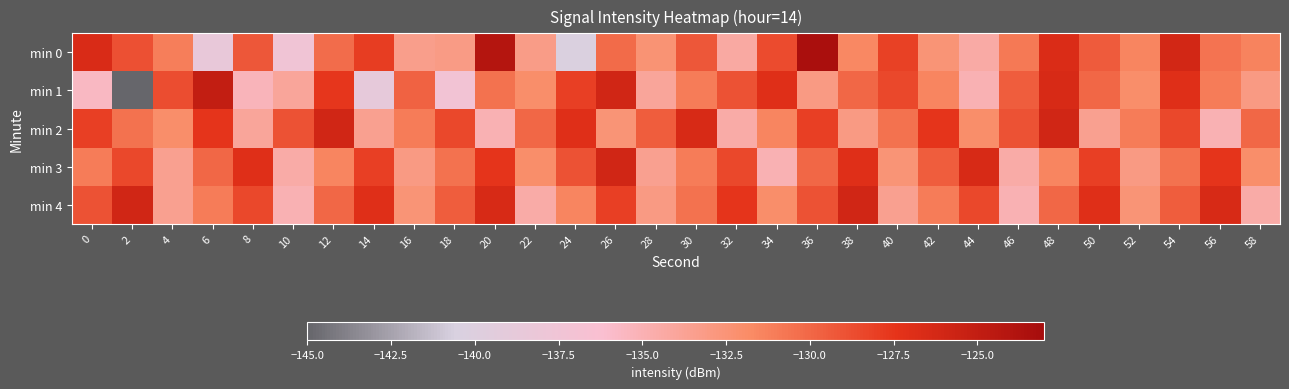

Between 0 and 8, which series saw the biggest shift?

min 2